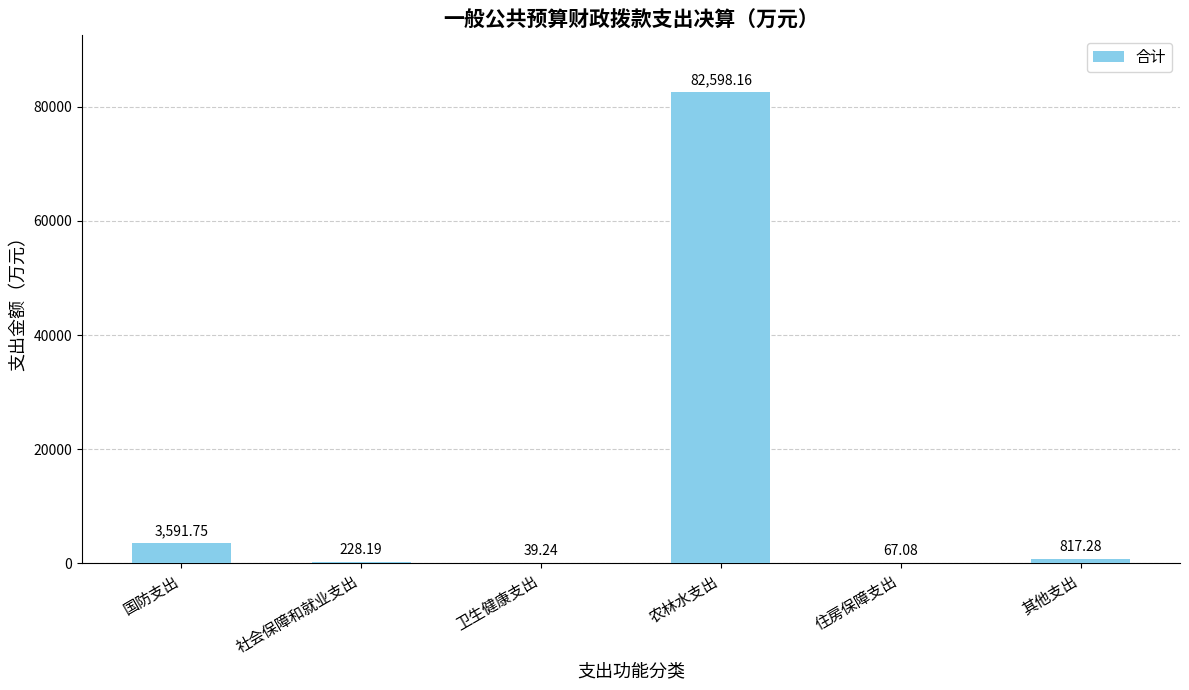

What is the sum of the values at 农林水支出 and 国防支出?

86189.9